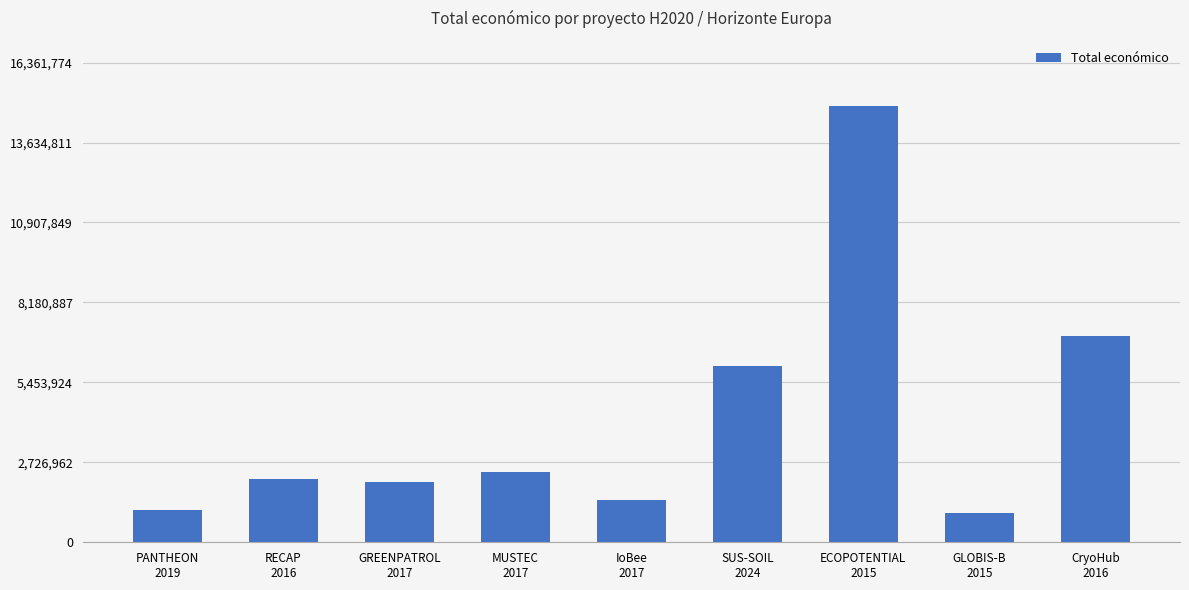

Approximately how many times larger is the value at GREENPATROL
2017 compared to PANTHEON
2019?

1.8